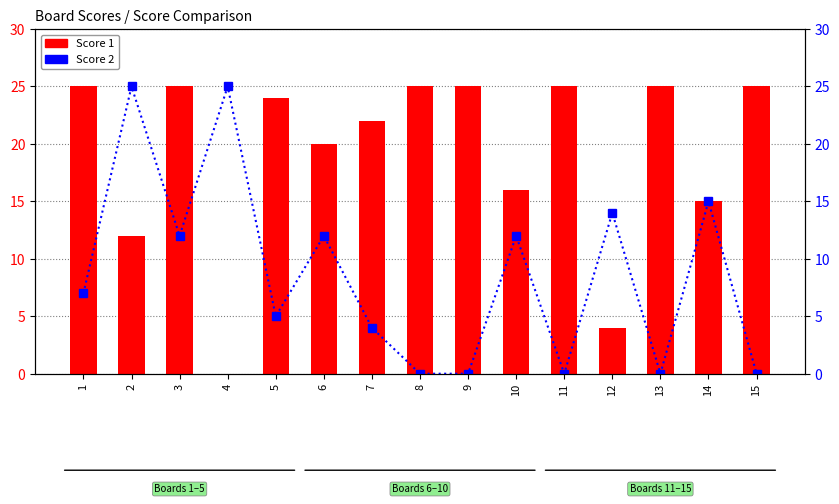

Which series has the widest spread of values?

Score 1